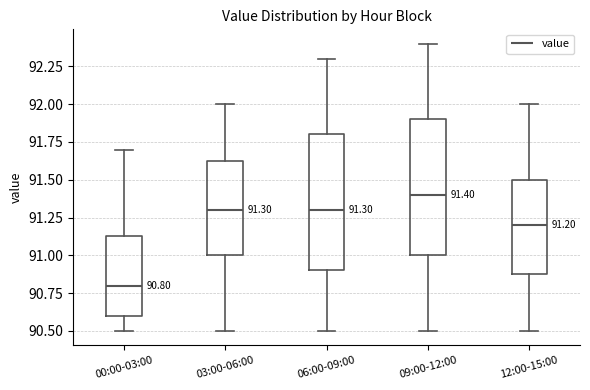

Which box's median line is the lowest?

00:00-03:00